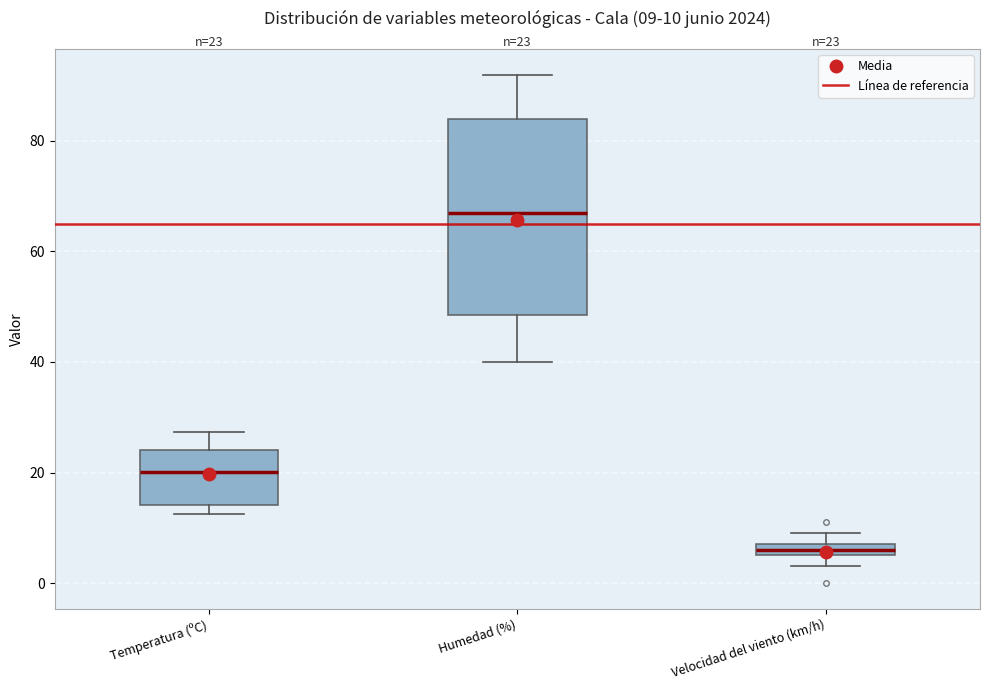

Which box is the tallest, from its lower edge to its upper edge?

Humedad (%)